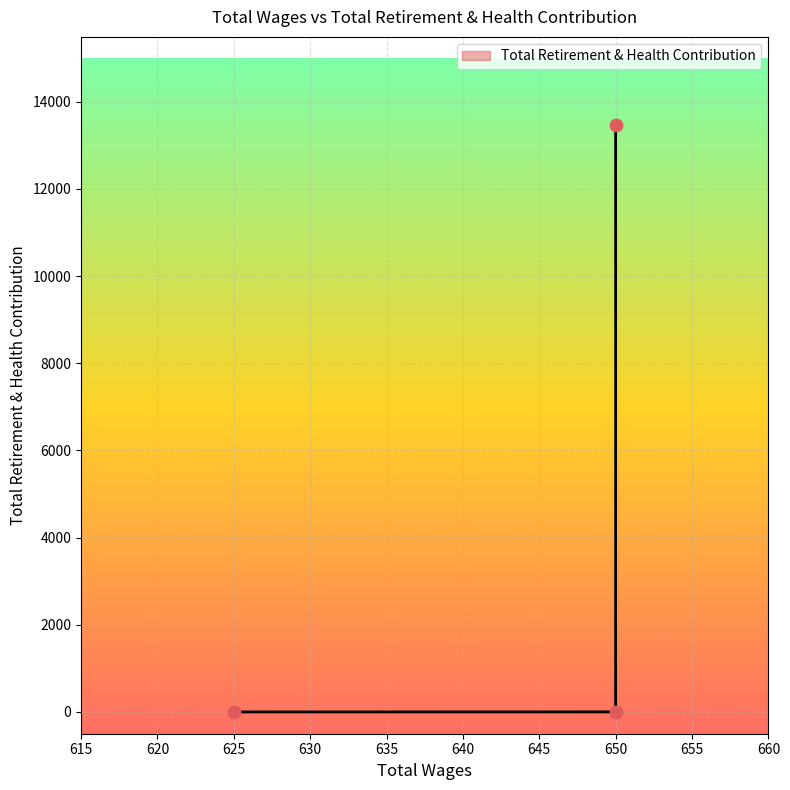

Between 650.0 and 650.0, which is larger?

650.0